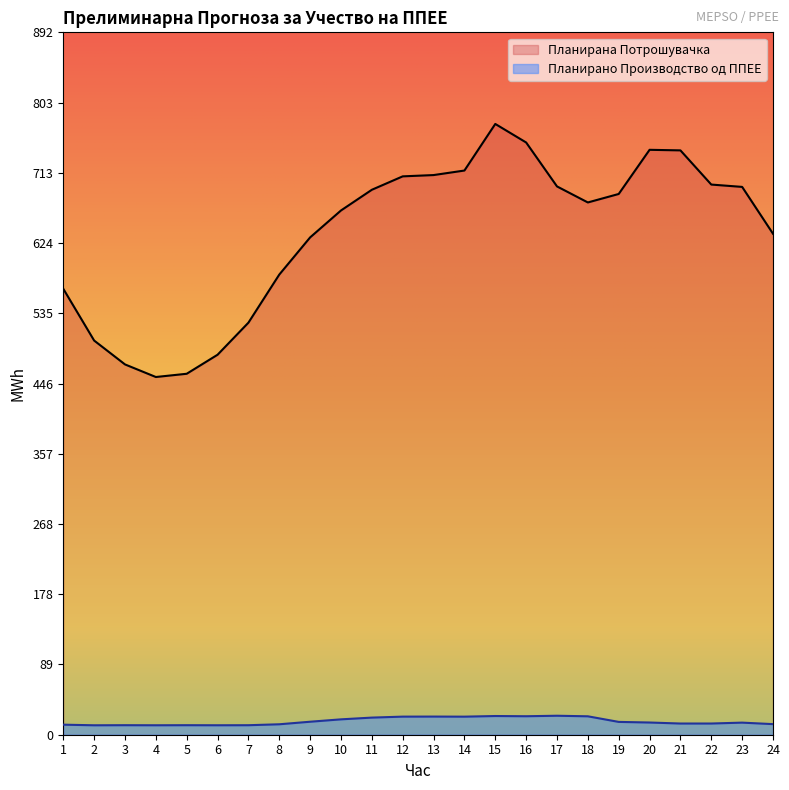

List the series in order of their overall mean, lowest first.

Планирано Производство од ППЕЕ, Планирана Потрошувачка